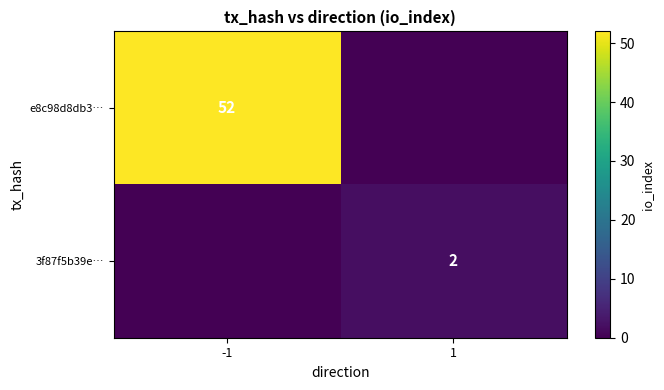

The 3f87f5b39e… series shows 1 at 1. True or false?

False